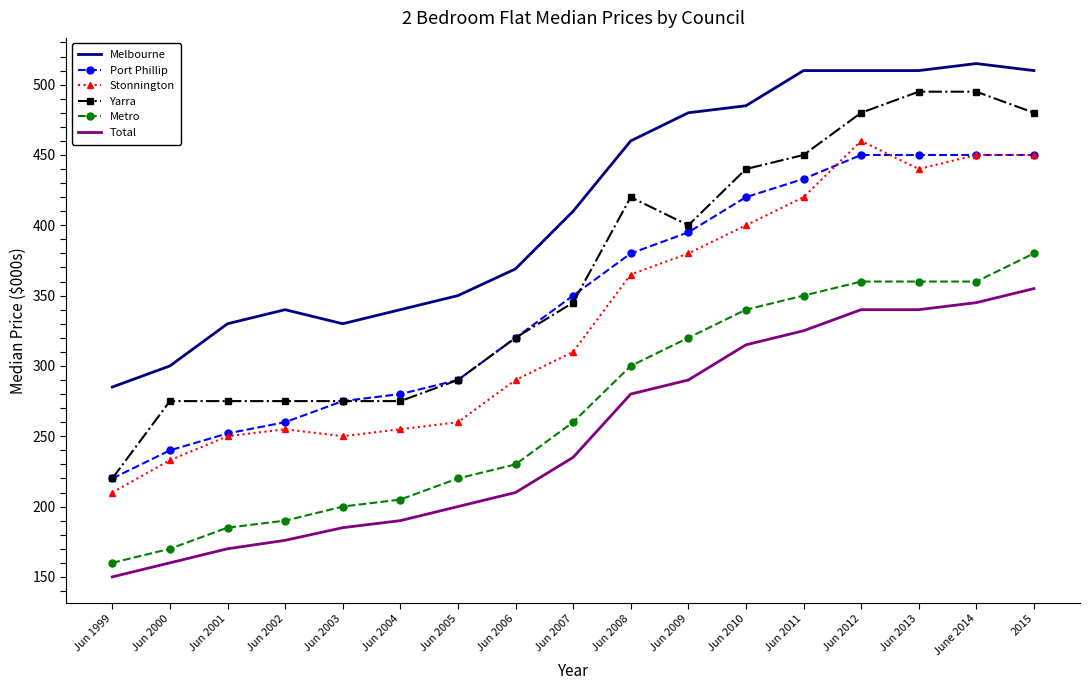

What is the total value across all series at Jun 2006?

1739